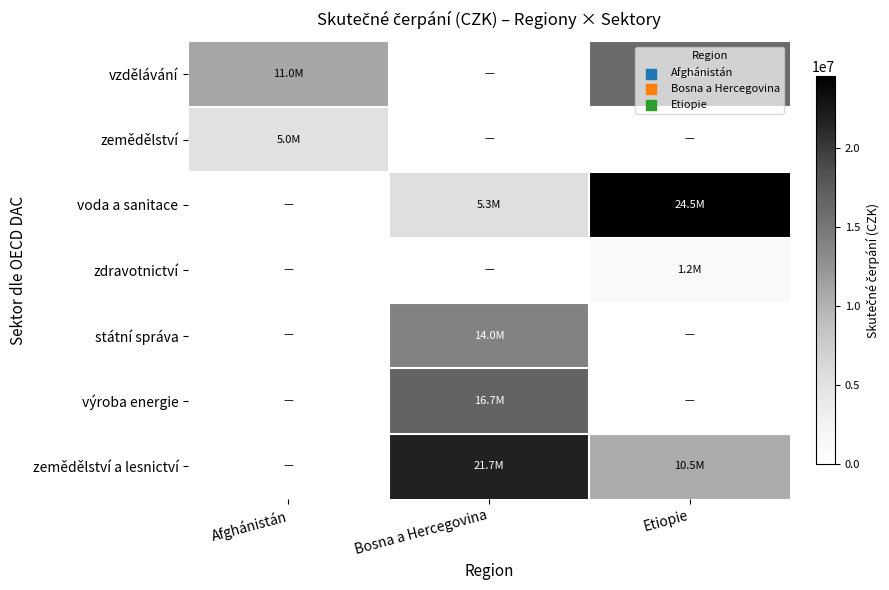

At Etiopie, list the series in order from largest to smallest.

voda a sanitace, vzdělávání, zemědělství a lesnictví, zdravotnictví, zemědělství, státní správa, výroba energie